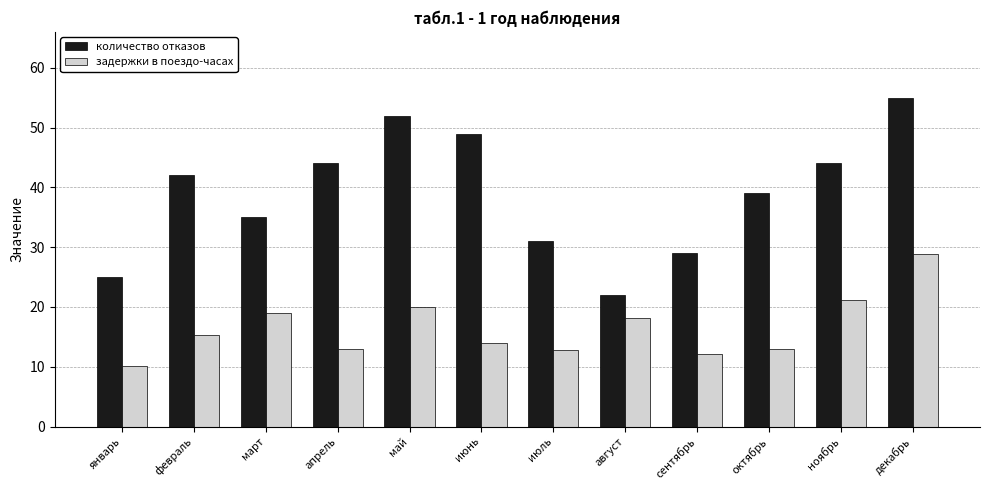

What is the difference between the задержки в поездо-часах values at май and октябрь?

7.1